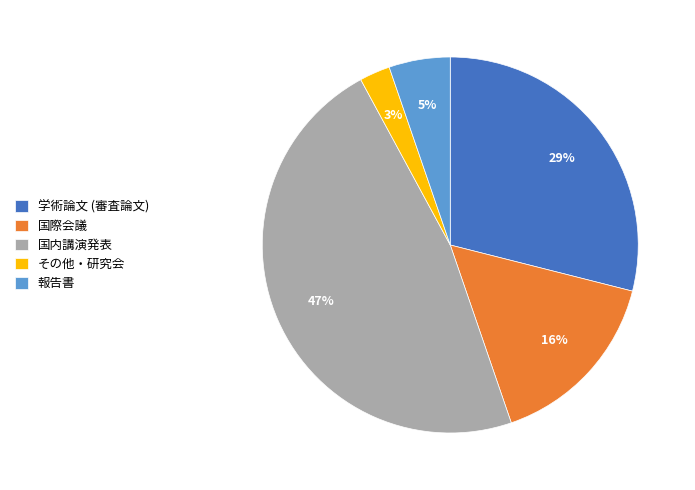

To the nearest percent, what portion does その他・研究会 represent?

3%